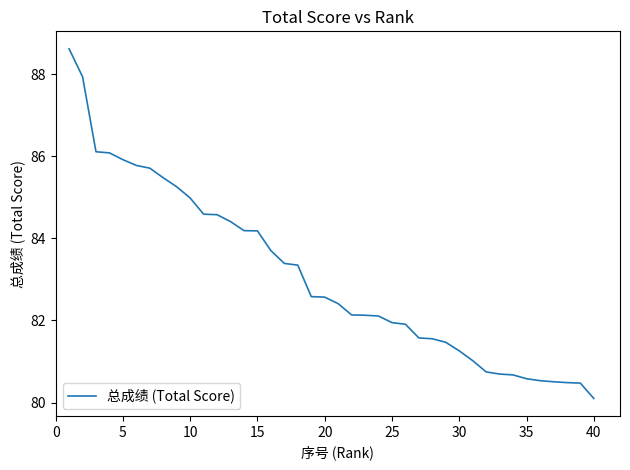

What is the difference between the maximum and minimum values?

8.5